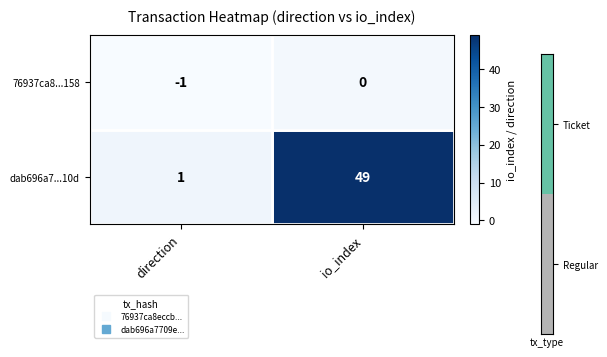

How many data points does each series have?

2